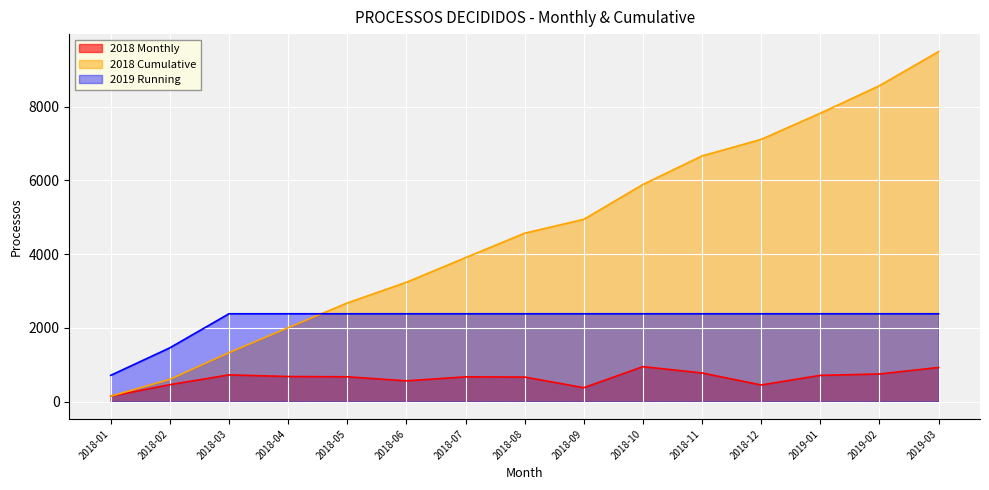

What is the sum of the 2019 Running values at 2018-01 and 2019-01?

3091